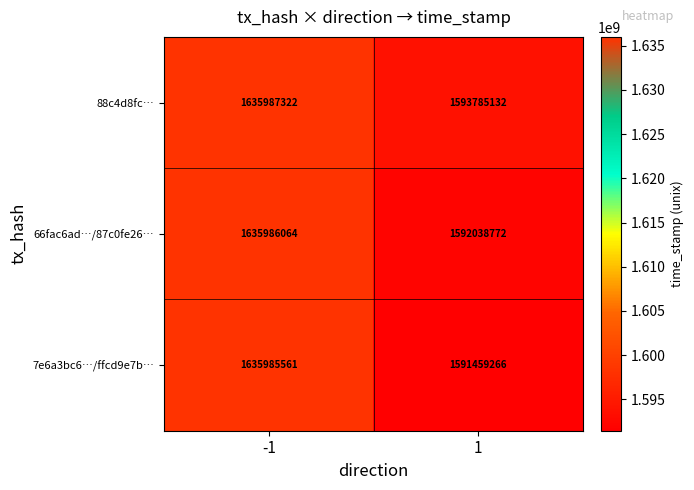

What is the difference between the maximum and minimum values in the 66fac6ad…/87c0fe26… series?

43947292